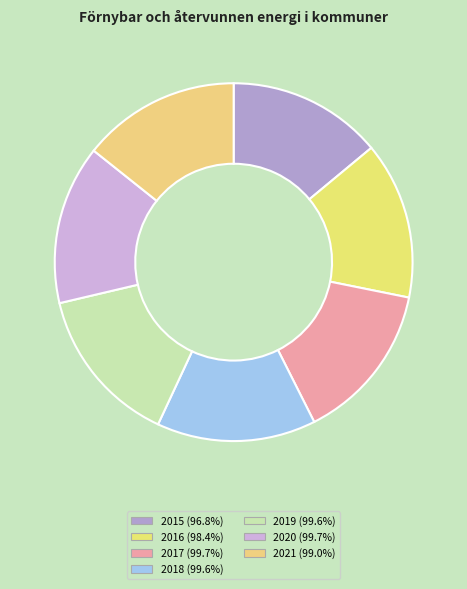

Which slice is the smallest?

2015